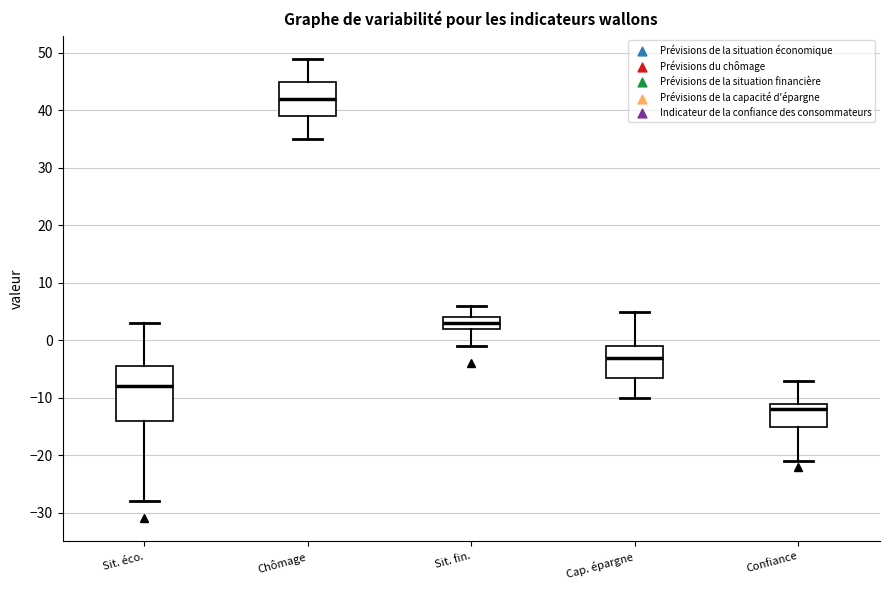

Comparing the boxes themselves (not the whiskers), which one is the tallest?

Sit. éco.